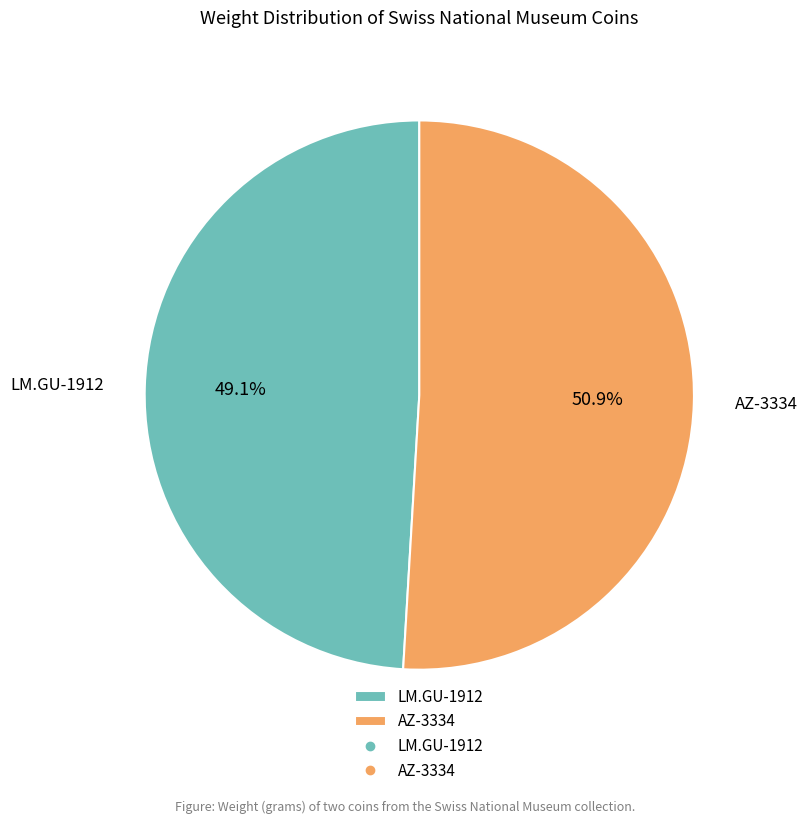

The AZ-3334 slice represents 51% of the pie. True or false?

True